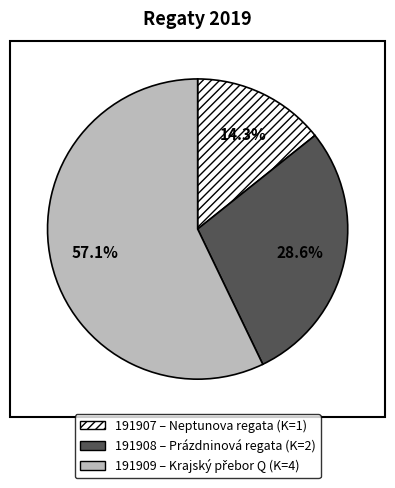

Between 191908 and 191909, which is larger?

191909